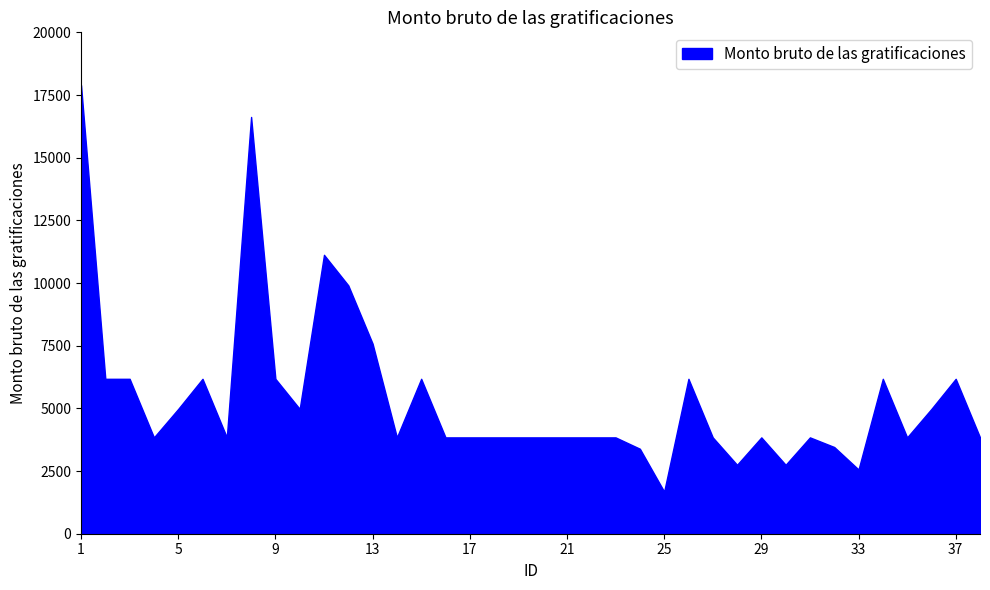

Which has a higher value, 13 or 20?

13